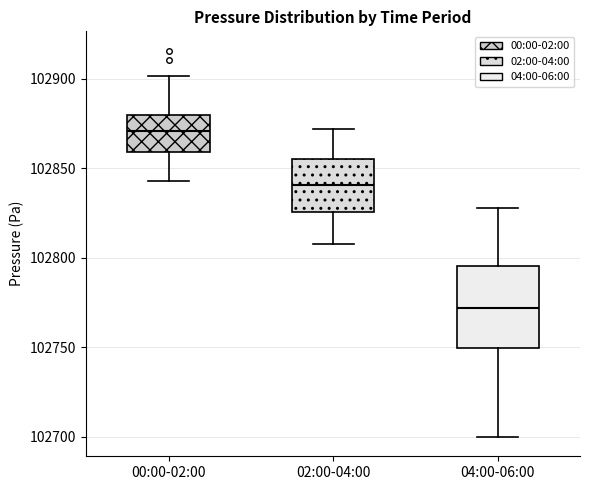

Reading left to right, read every box against the y-axis: the position of its median line, the range the box covers, and the ends of its whiskers. The values are not printed on the chart, so give them approximately, as read against the axis.

00:00-02:00: median 102870, box 102860 to 102880, whiskers 102845 to 102900
02:00-04:00: median 102840, box 102825 to 102855, whiskers 102810 to 102870
04:00-06:00: median 102770, box 102750 to 102795, whiskers 102700 to 102830